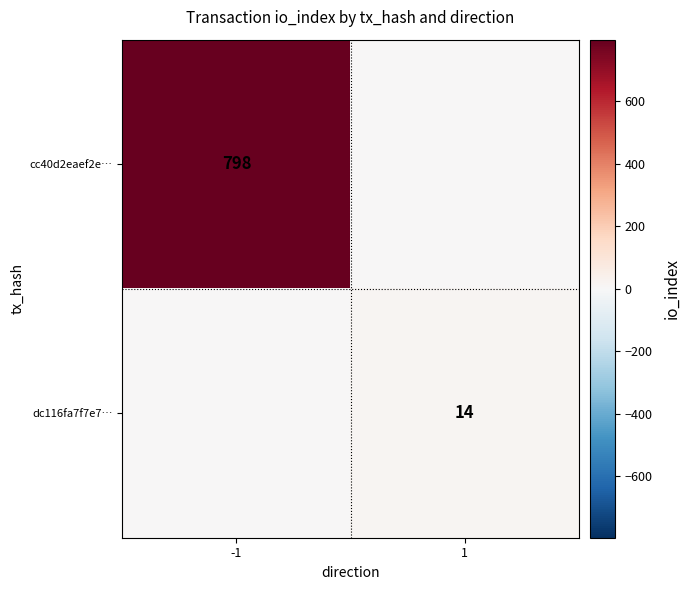

True or false: cc40d2eaef2e… has a value of 798 at -1.

True